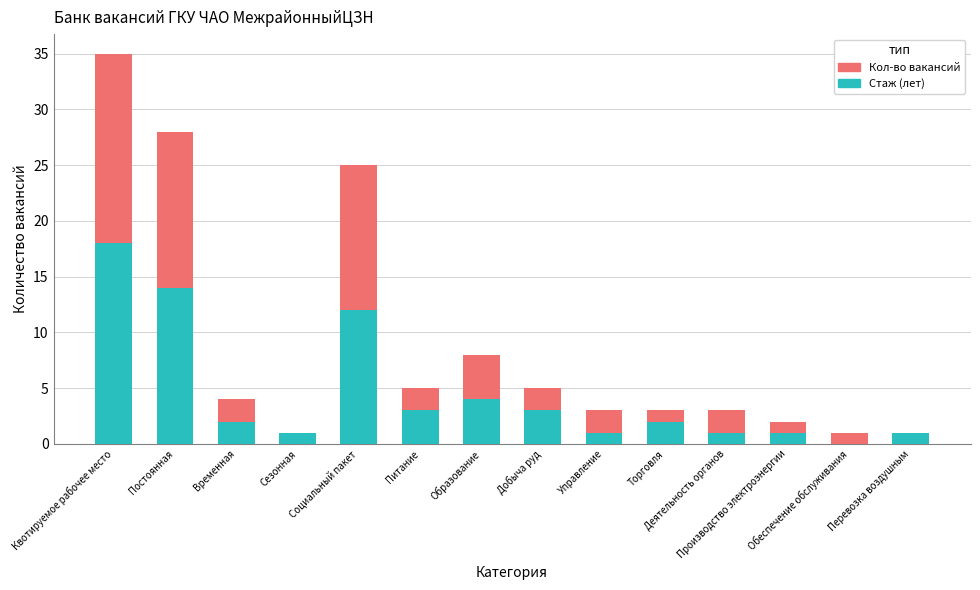

List the series in order of their peak value, highest first.

Кол-во вакансий, Стаж (лет)